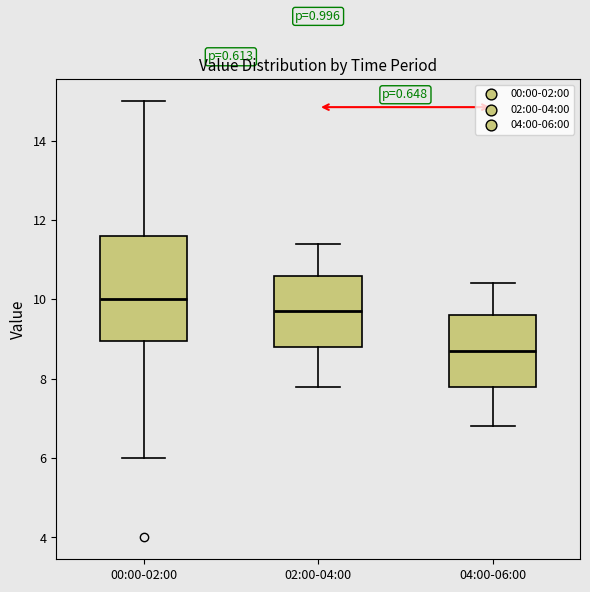

Reading left to right, read every box against the y-axis: the position of its median line, the range the box covers, and the ends of its whiskers. The values are not printed on the chart, so give them approximately, as read against the axis.

00:00-02:00: median 10.0, box 9.0 to 11.6, whiskers 6.0 to 15.0
02:00-04:00: median 9.8, box 8.8 to 10.6, whiskers 7.8 to 11.4
04:00-06:00: median 8.8, box 7.8 to 9.6, whiskers 6.8 to 10.4